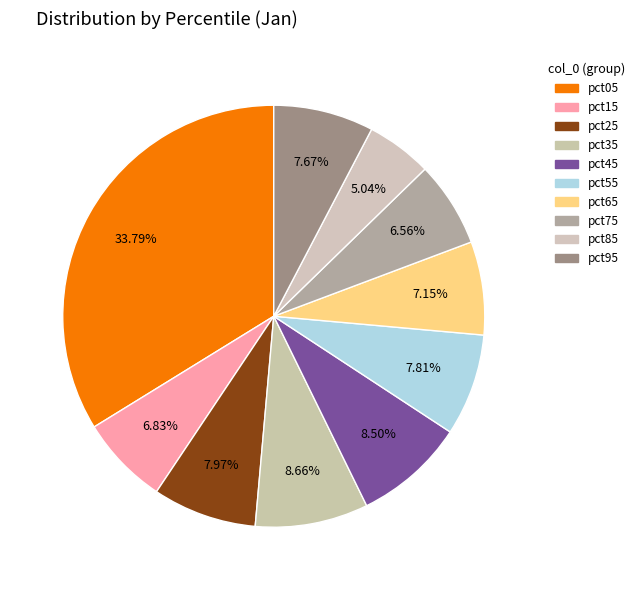

How many segments does this pie chart have?

10